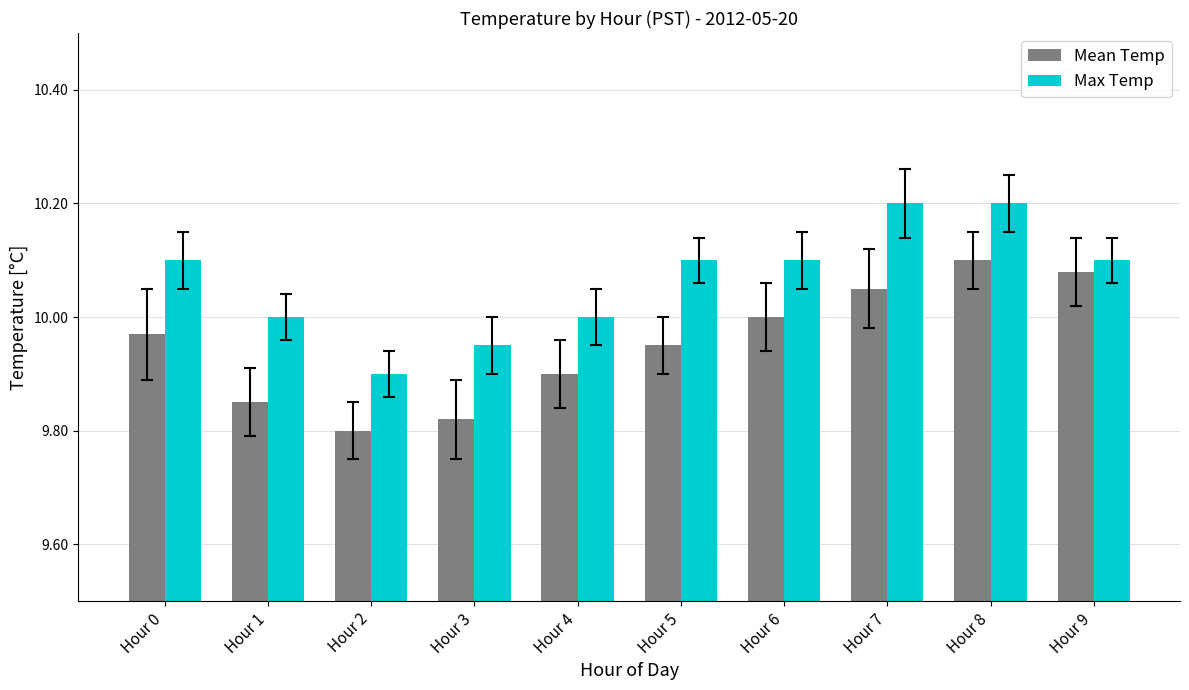

The Max Temp series shows 10.2 at Hour 7. True or false?

True